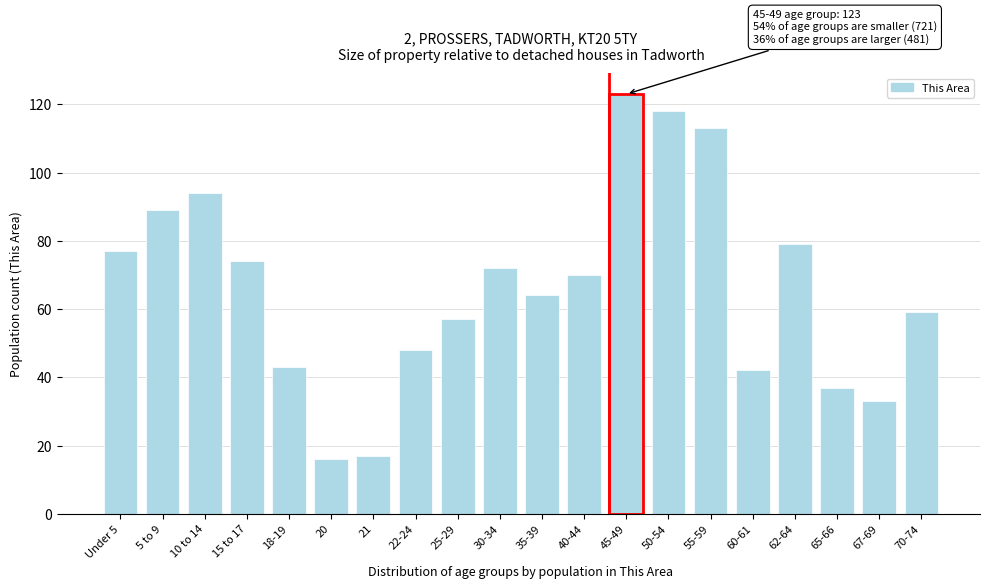

Reading right to left, transcribe all the data shown in this chart.

59	33	37	79	42	113	118	123	70	64	72	57	48	17	16	43	74	94	89	77